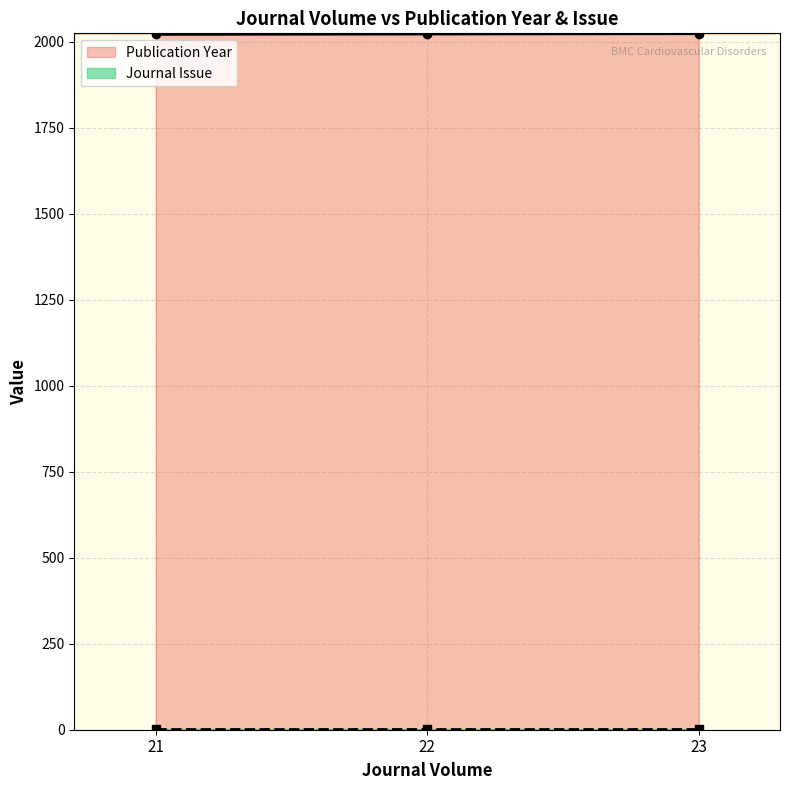

Is it true that the value at 23 is 2023?

True